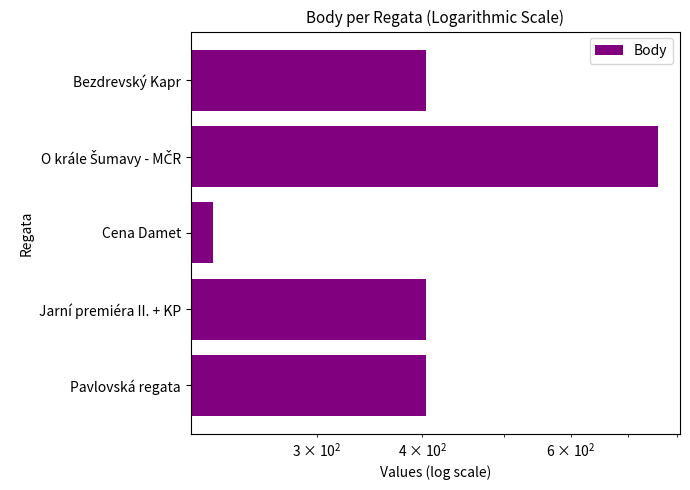

What value does the data have at Bezdrevský Kapr?

404